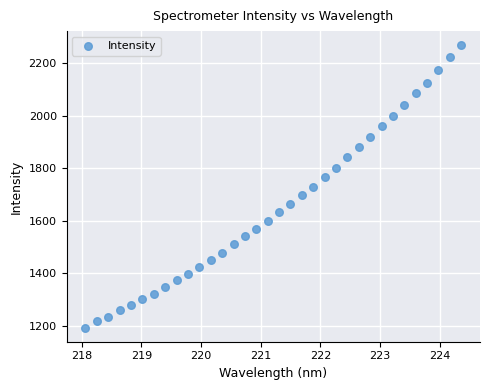

What is the range of X values (max minus min)?

6.3